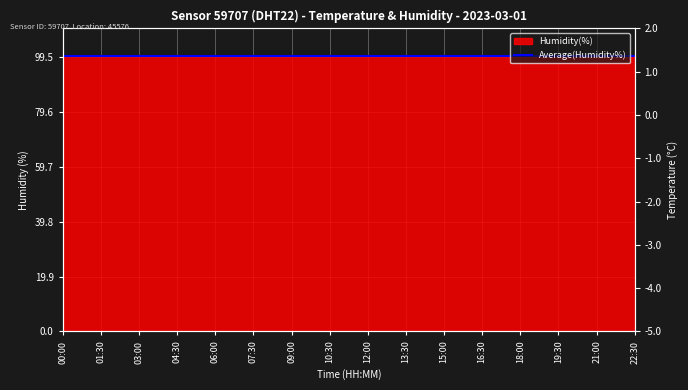

Is it true that the value at 13:30 is -0.5?

False